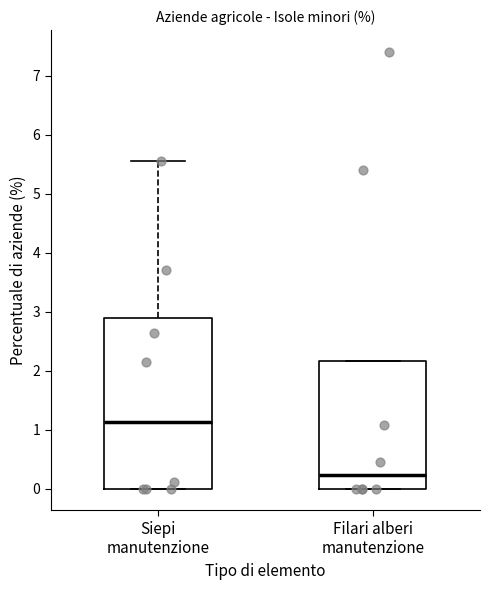

Where is the upper edge of the box for Siepi manutenzione on the y-axis? The values are not printed on the chart, so give them approximately, as read against the axis.

2.9